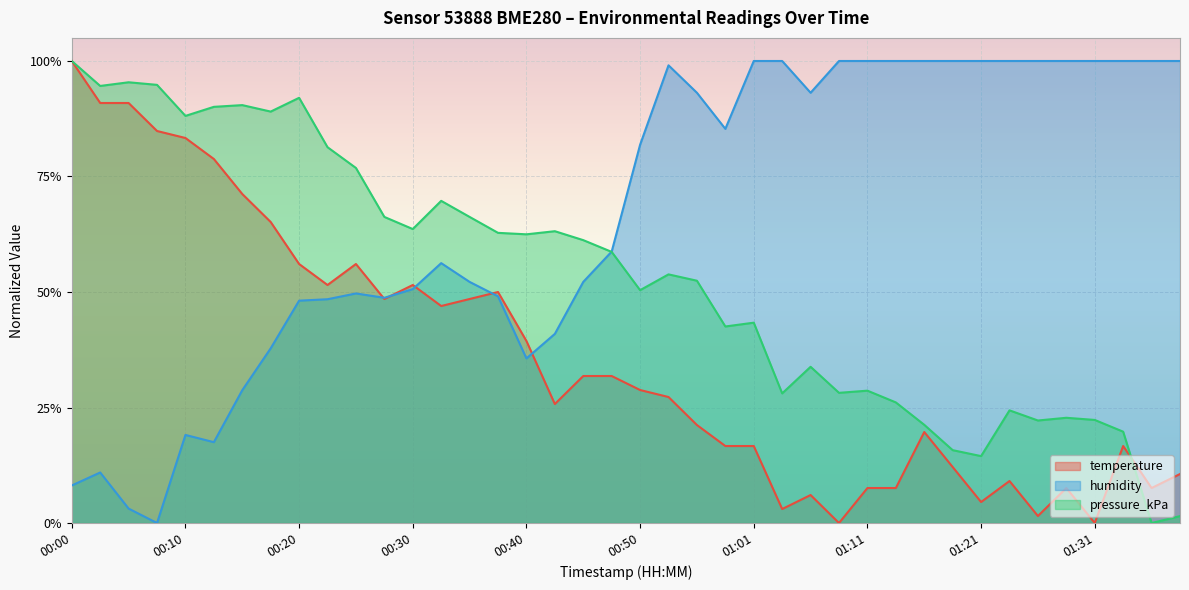

How many data points in humidity are above 0?

39